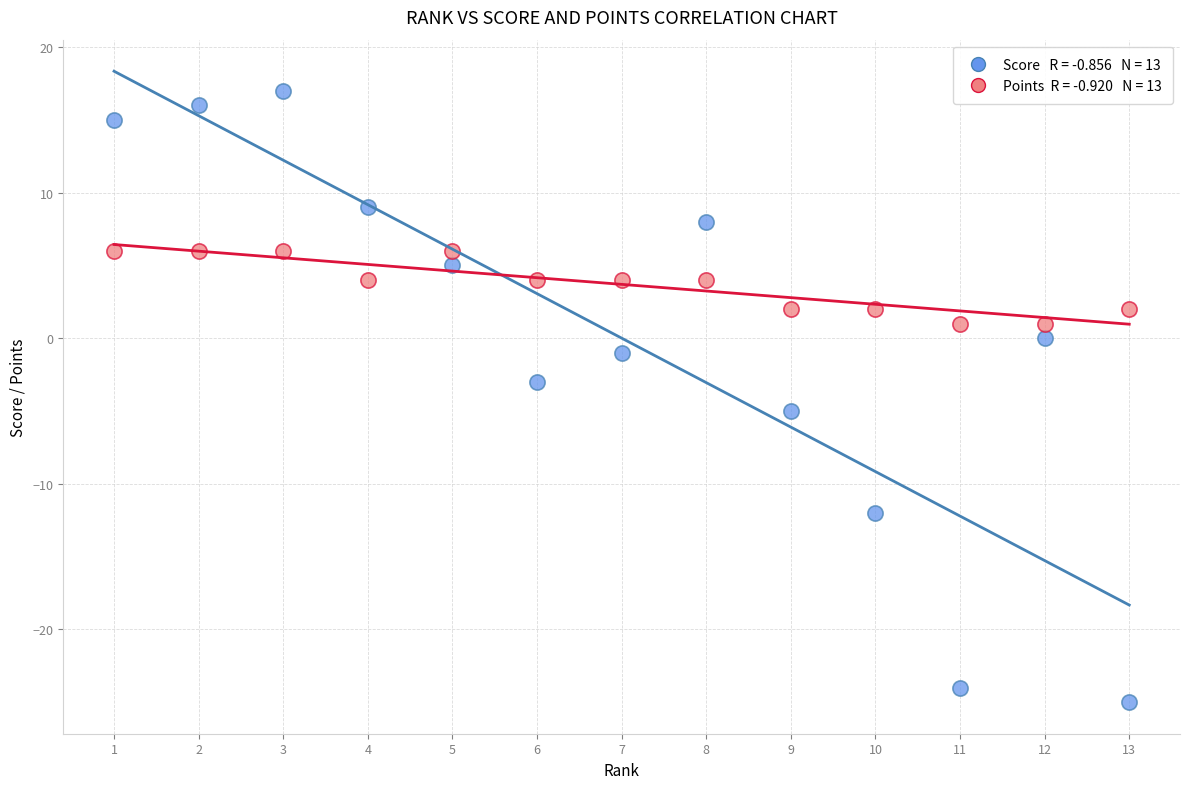

Across all data points, what is the range of X values (max minus min)?

12